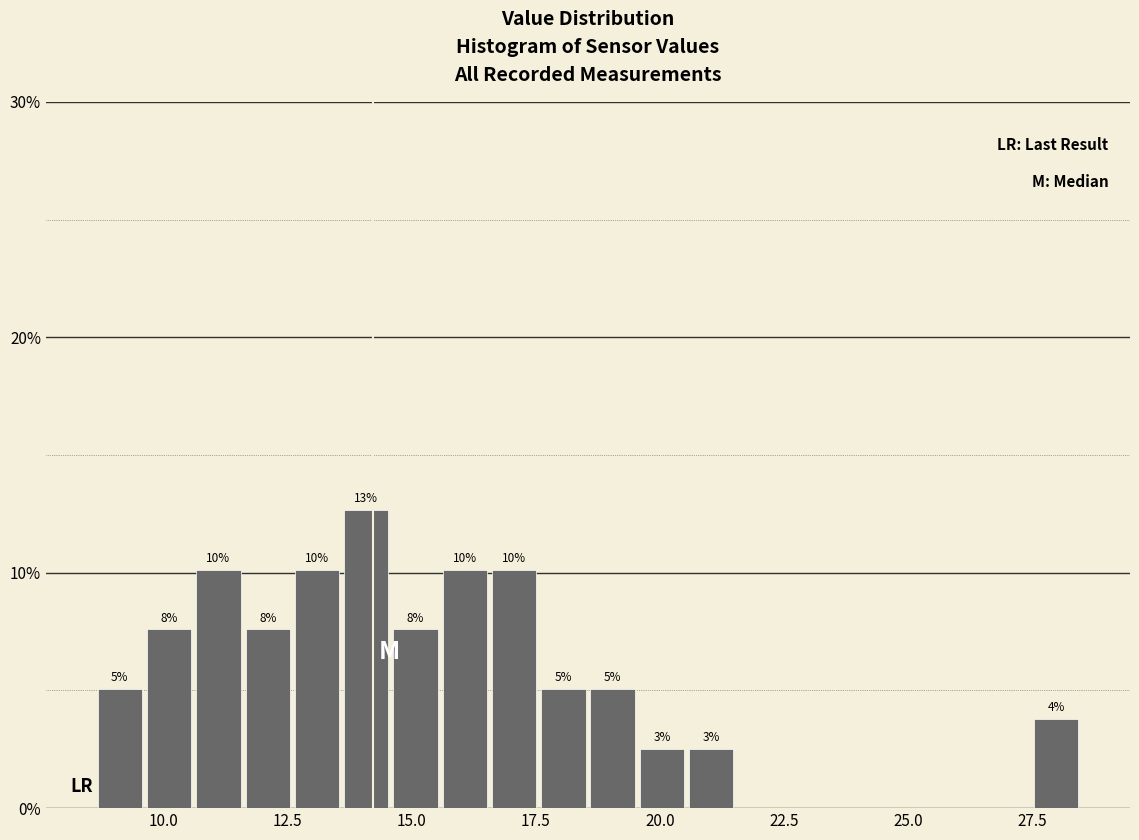

Read against the x-axis, roughly where is the centre of the tallest bar?

14.0